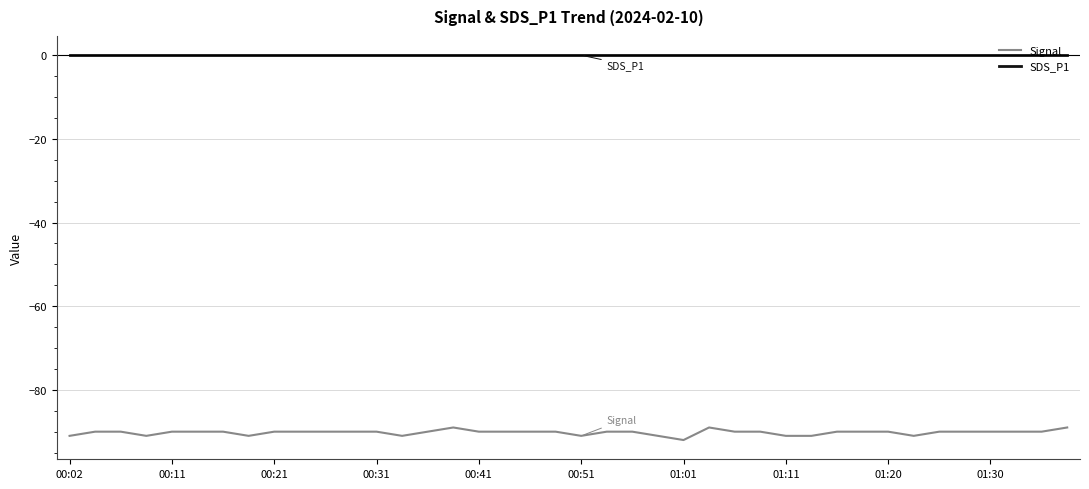

True or false: SDS_P1 and Signal intersect in this chart.

False